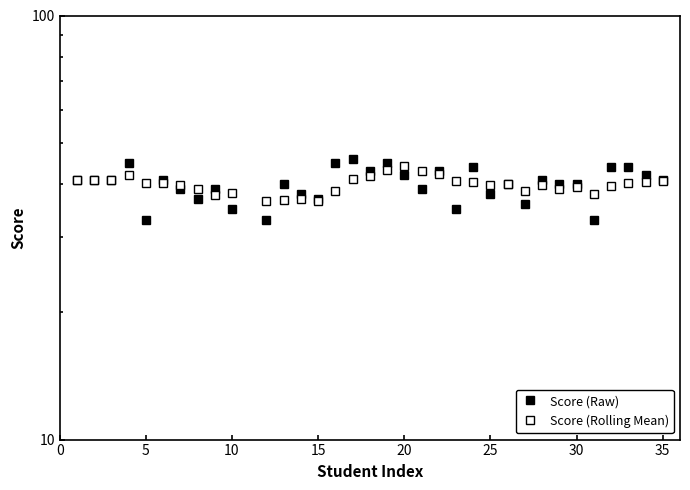

How many intersections are there between Score (Raw) and Score (Rolling Mean)?

14